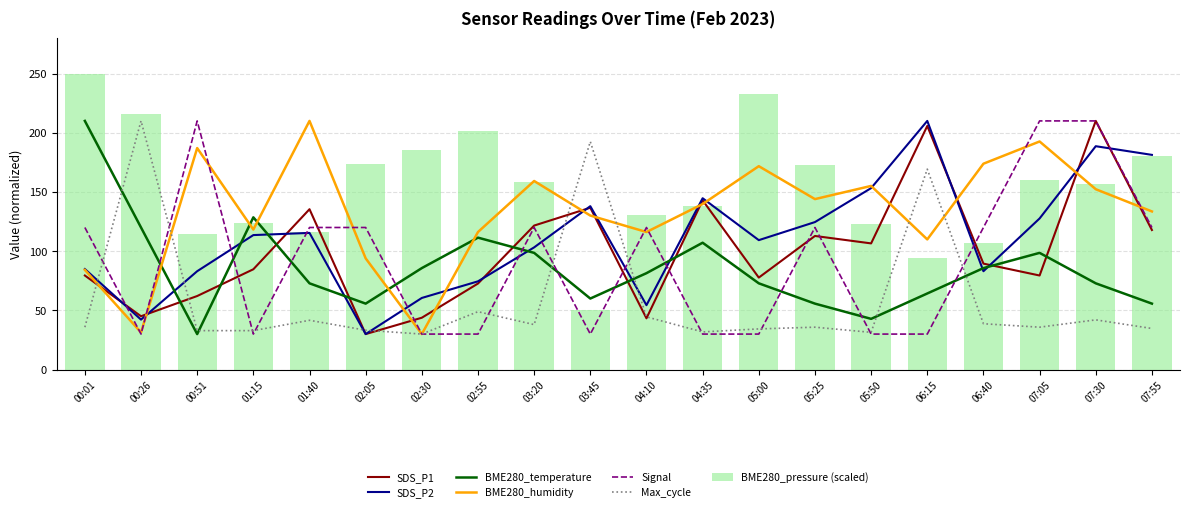

What is the sum of the BME280_temperature values at 07:55 and 00:51?

85.7